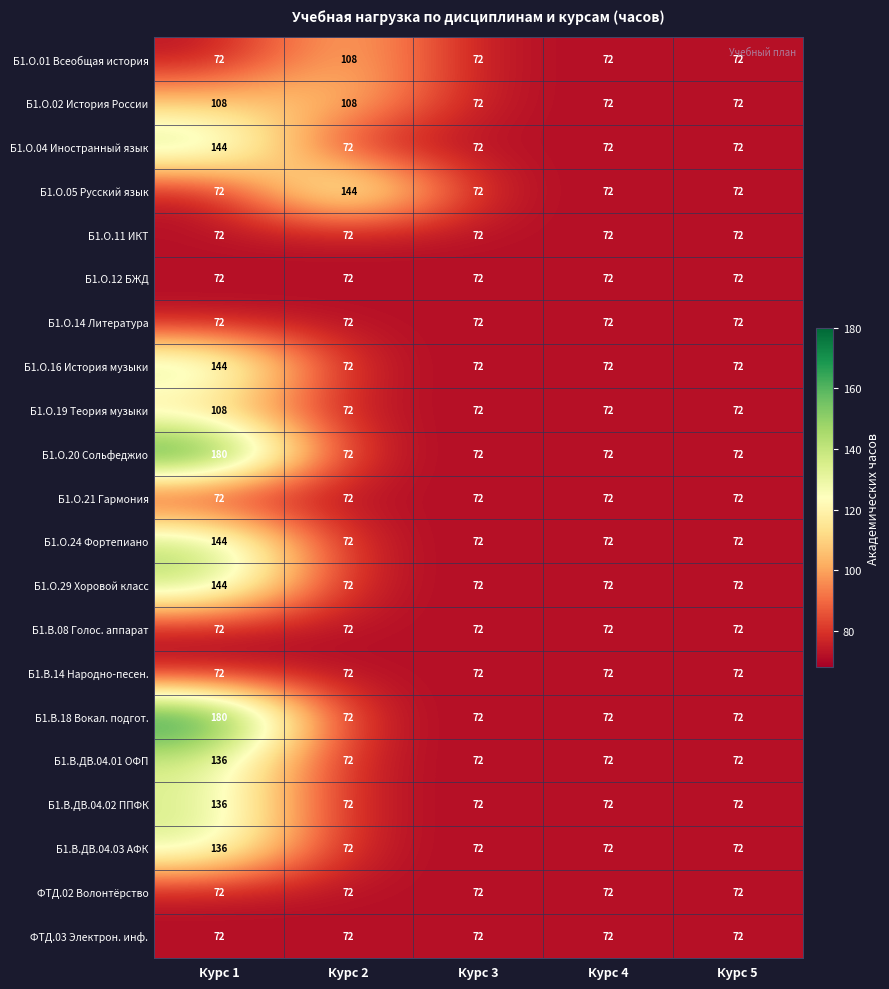

What is the minimum value shown in the chart?

72